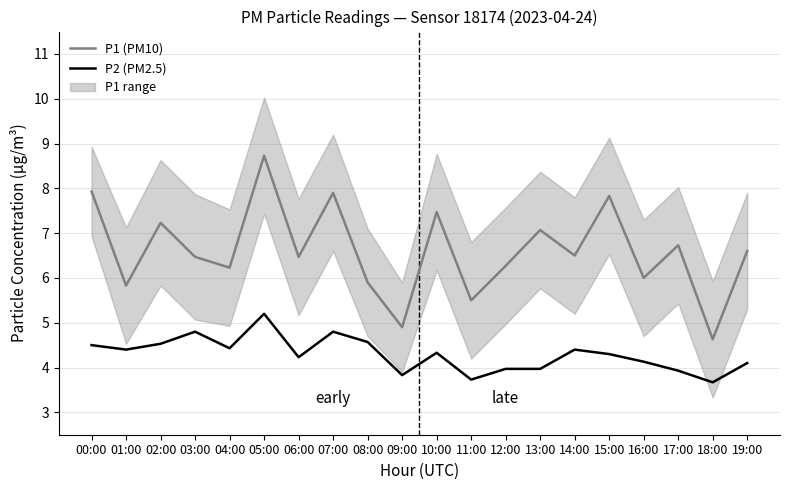

Reading right to left, what are all the values shown in this chart?

P1 (PM10): 6.6	4.6	6.7	6.0	7.8	6.5	7.1	6.3	5.5	7.5	4.9	5.9	7.9	6.5	8.7	6.2	6.5	7.2	5.8	7.9
P2 (PM2.5): 4.1	3.7	3.9	4.1	4.3	4.4	4.0	4.0	3.7	4.3	3.8	4.6	4.8	4.2	5.2	4.4	4.8	4.5	4.4	4.5